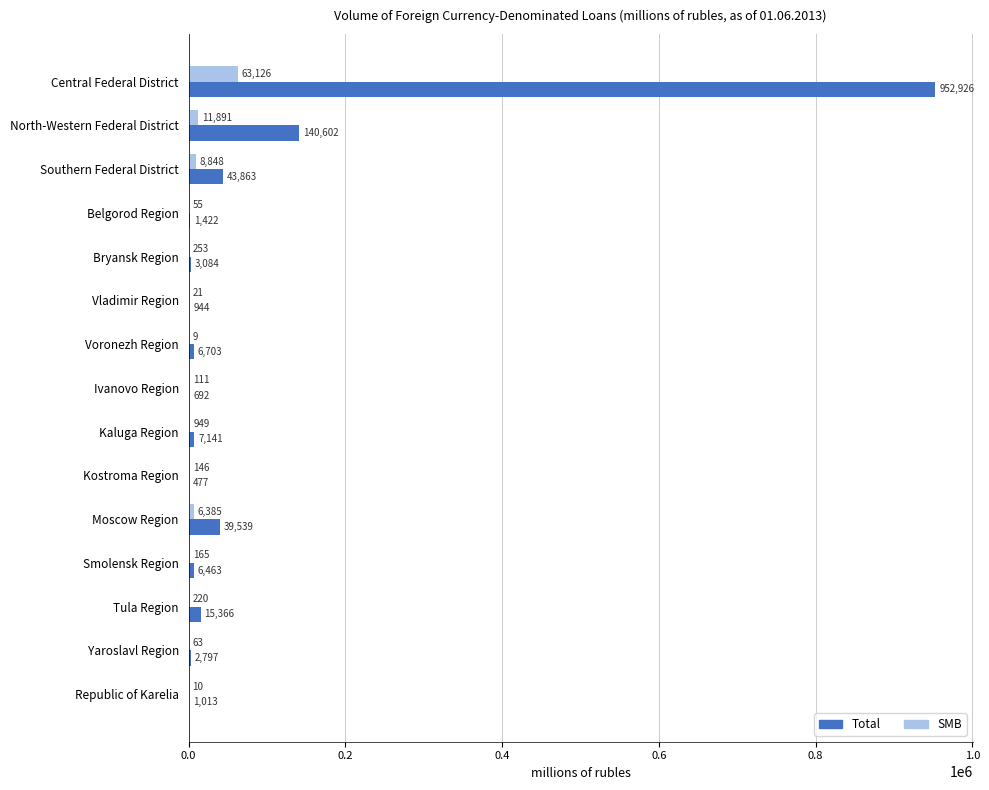

What is the sum of all SMB values?

92252